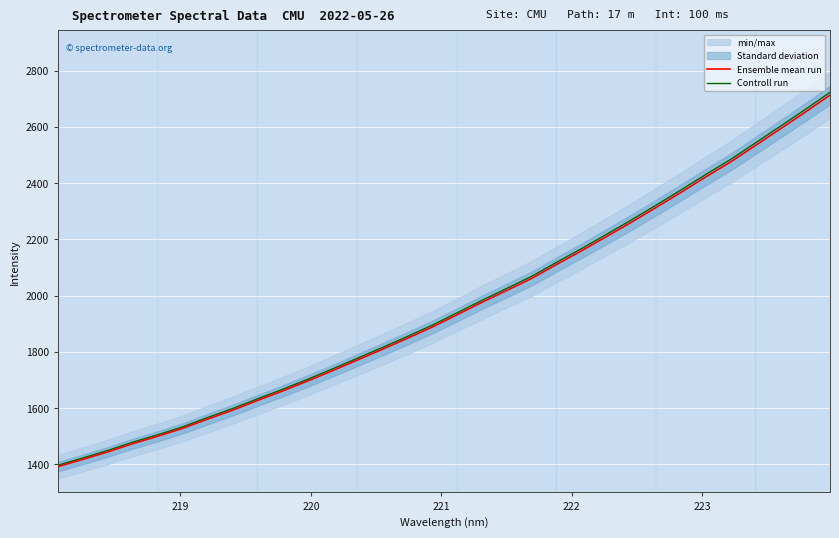

True or false: Controll run and Ensemble mean run cross at least once.

False